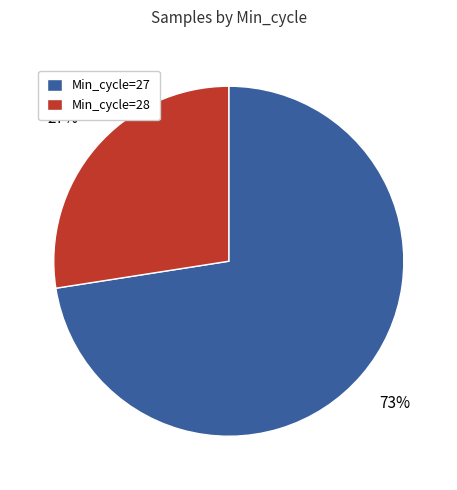

To the nearest percent, what is the combined percentage of Min_cycle=27 and Min_cycle=28?

100%